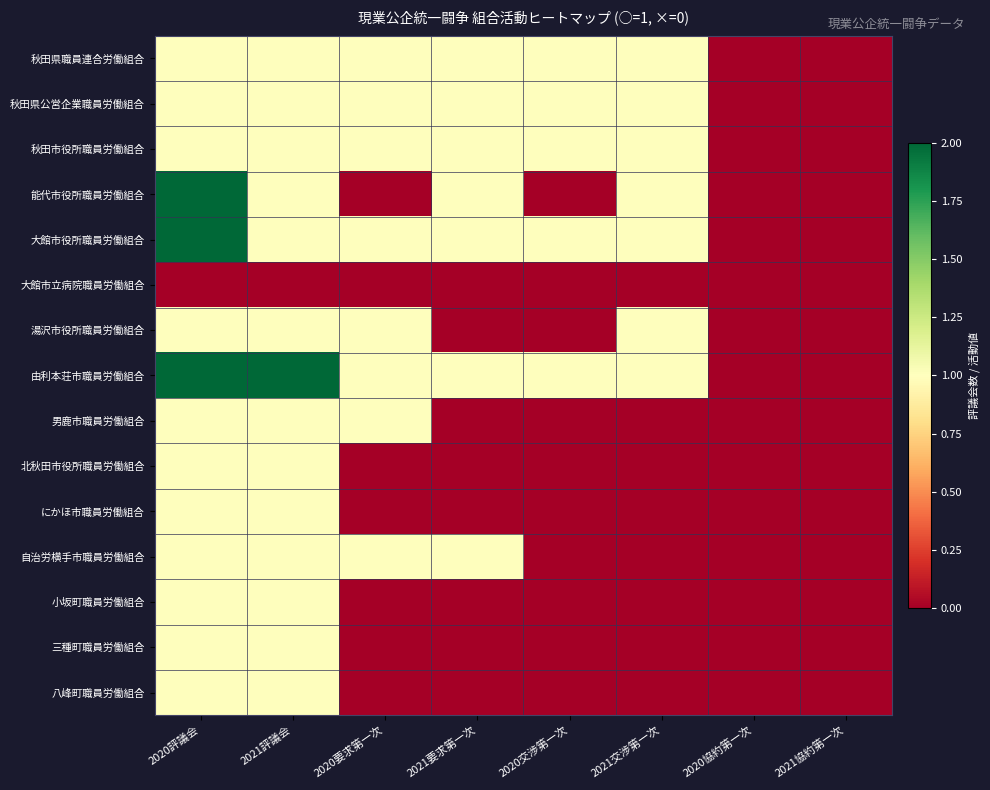

Which series has the widest spread of values?

能代市役所職員労働組合